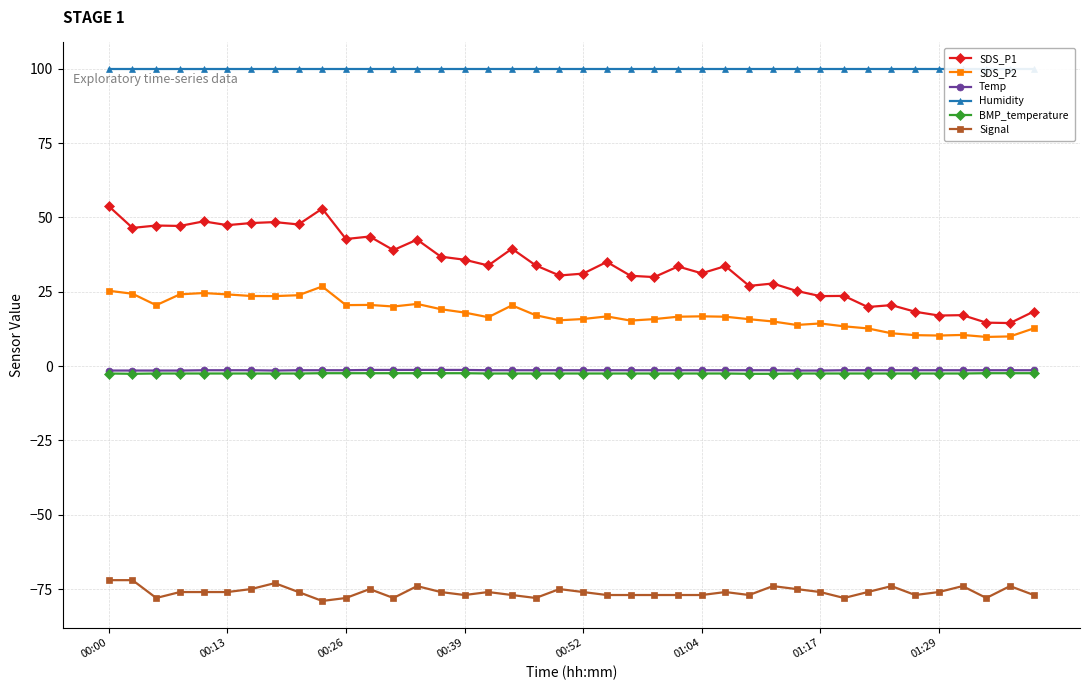

The value of SDS_P2 at 00:52 is 6.0. True or false?

False